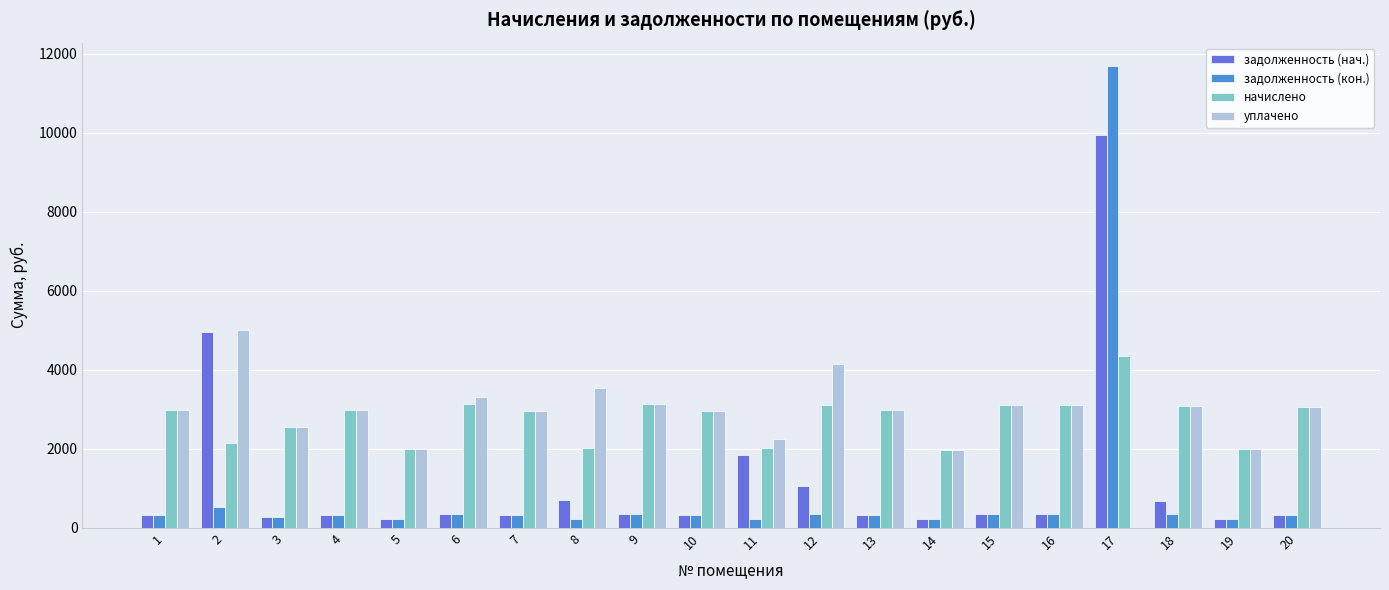

What are all the series names shown in the legend?

задолженность (нач.), задолженность (кон.), начислено, уплачено